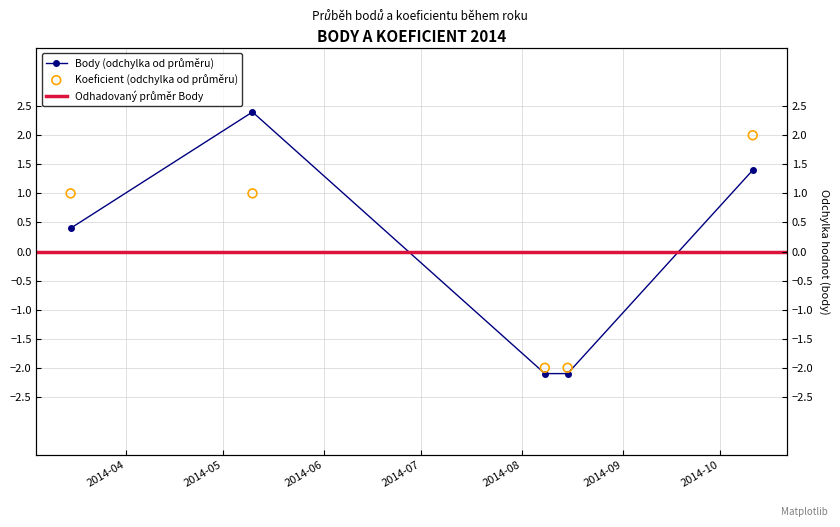

Which series contains the lowest Y value?

Body